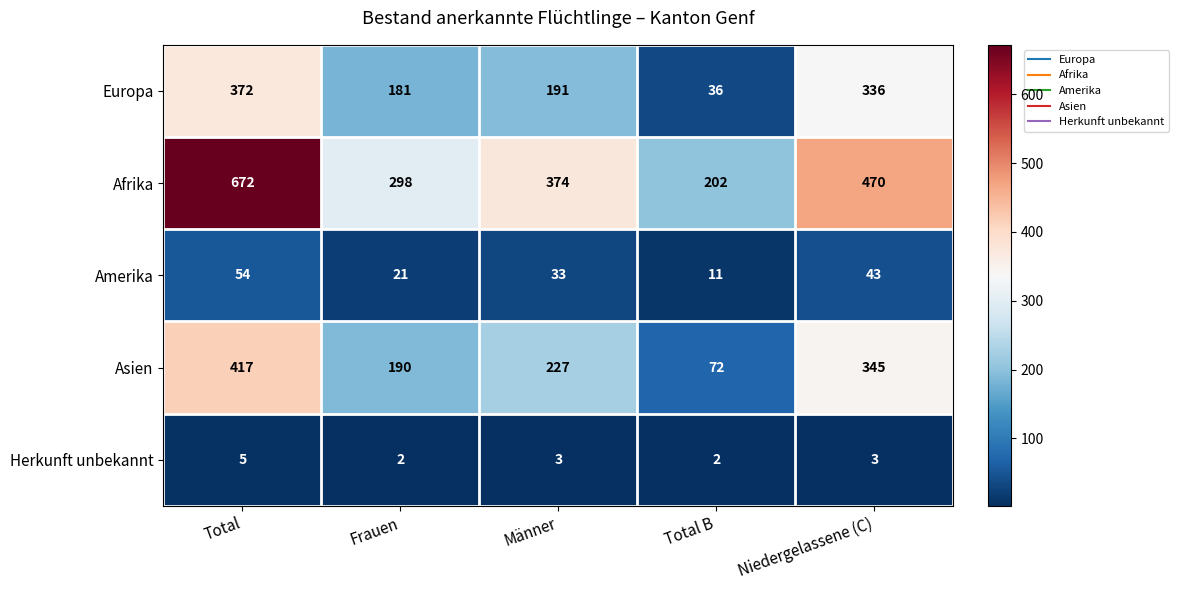

At how many categories does at least one series exceed 11?

5